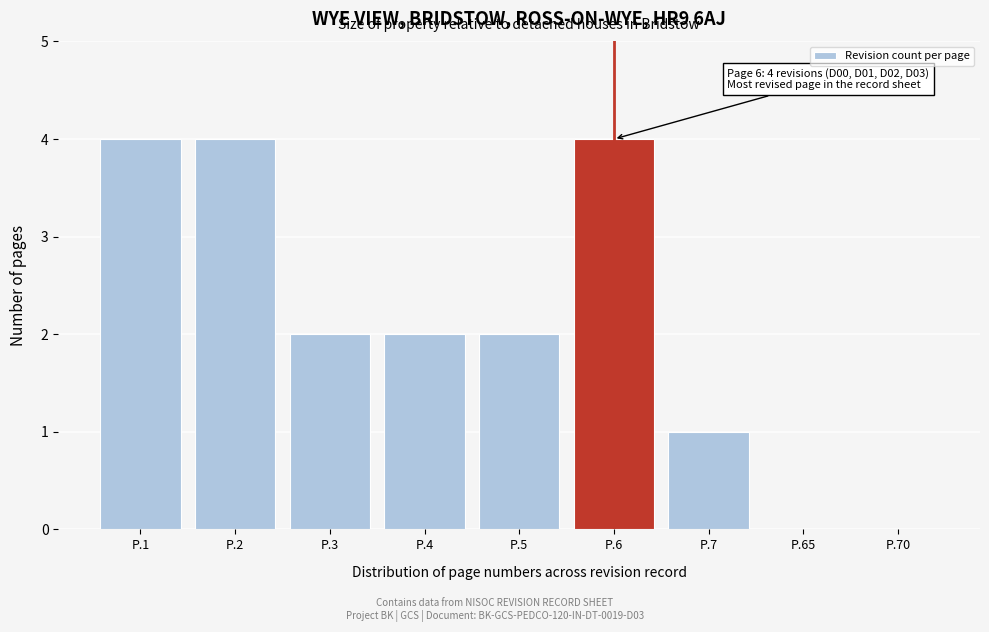

Reading left to right, extract all data points from this chart.

P.1=4	P.2=4	P.3=2	P.4=2	P.5=2	P.6=4	P.7=1	P.65=0	P.70=0